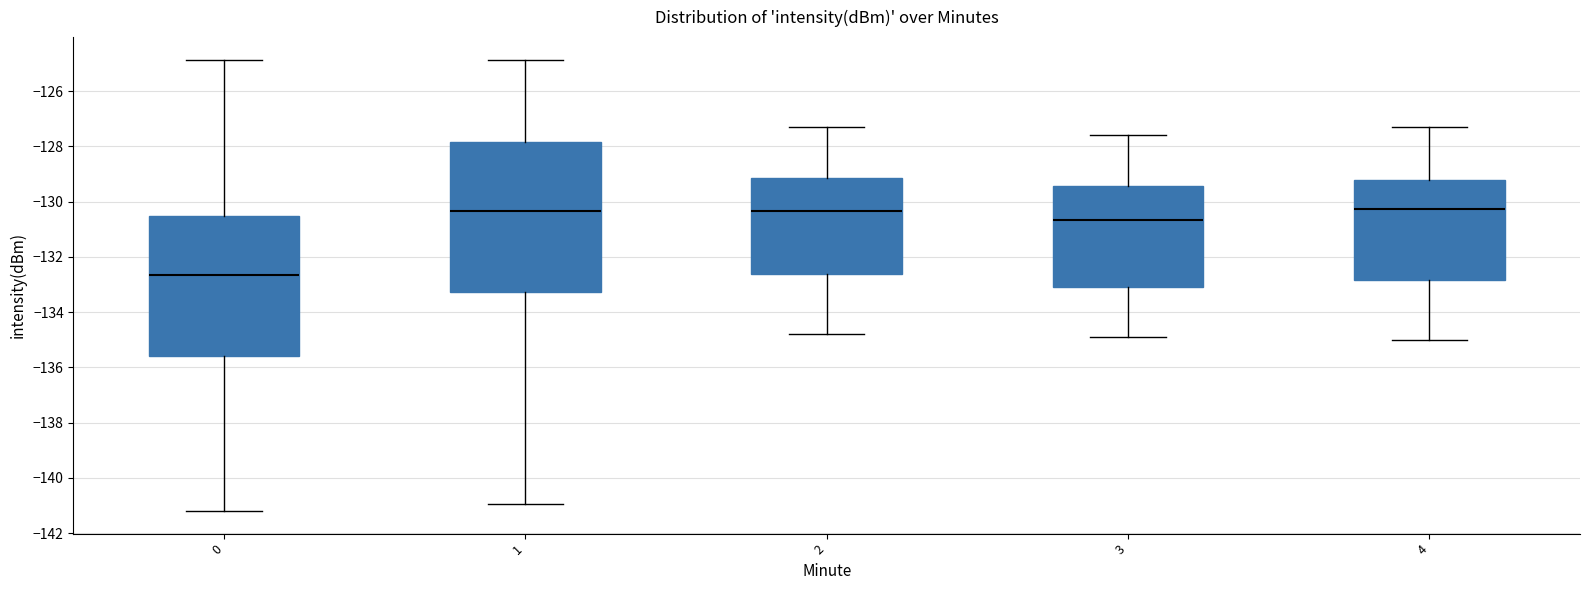

Comparing the boxes themselves (not the whiskers), which one is the tallest?

1